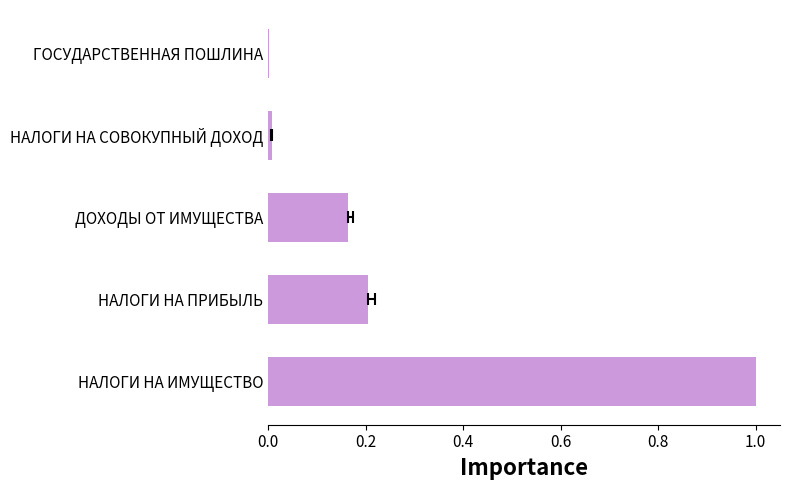

What is the maximum value shown in the chart?

1.0